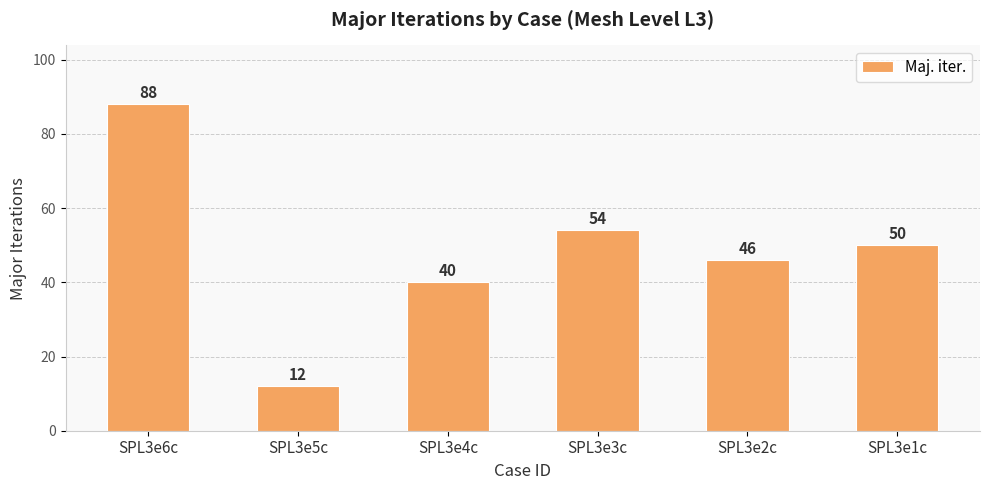

What is the sum of the values at SPL3e2c and SPL3e6c?

134